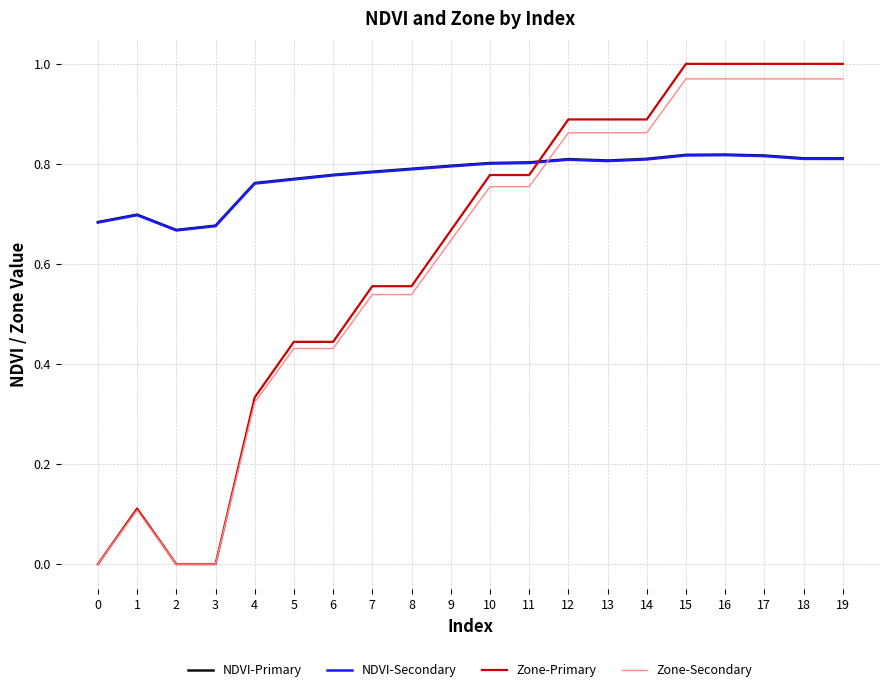

Is the value of NDVI-Secondary at 13 greater than the value of Zone-Secondary at 8?

Yes